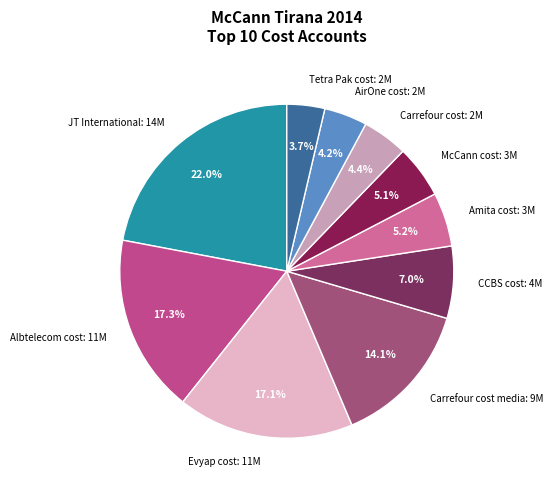

Does Evyap cost: 11M account for over 50% of the chart?

No